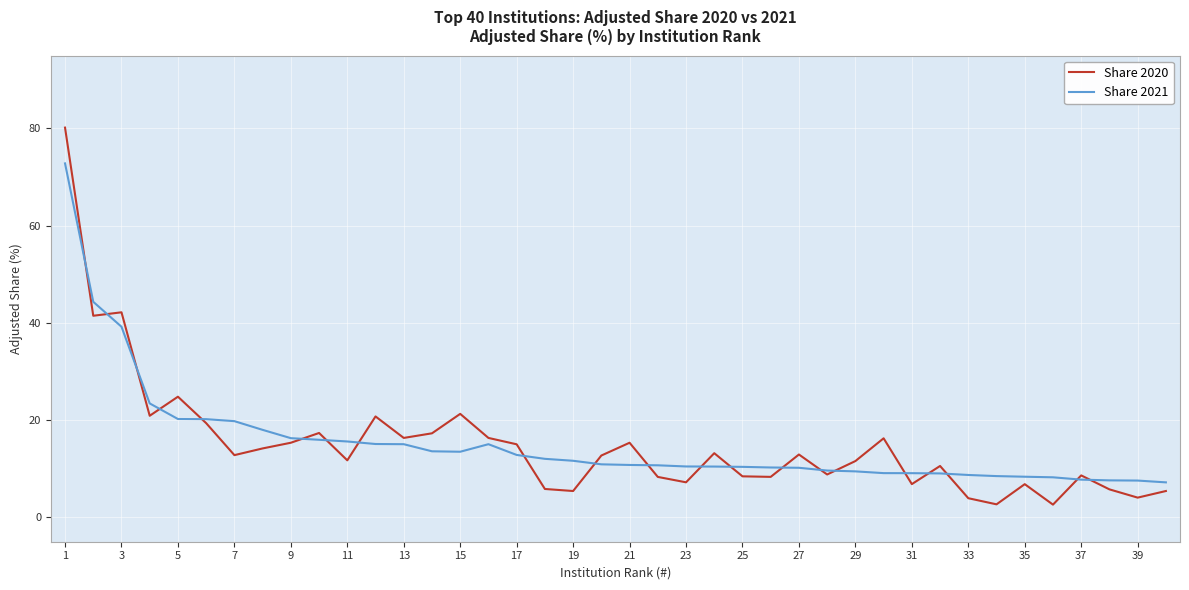

How many intersections are there between Share 2020 and Share 2021?

21